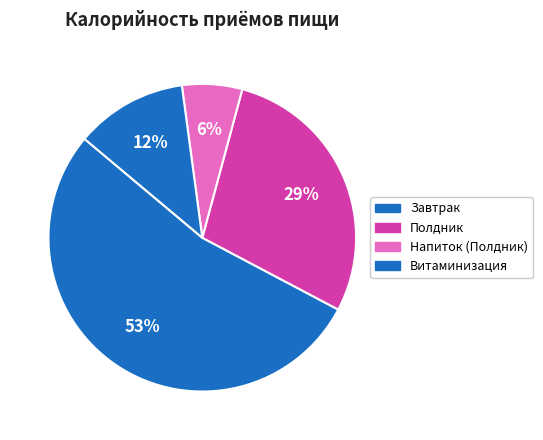

How many slices are in this pie chart?

4